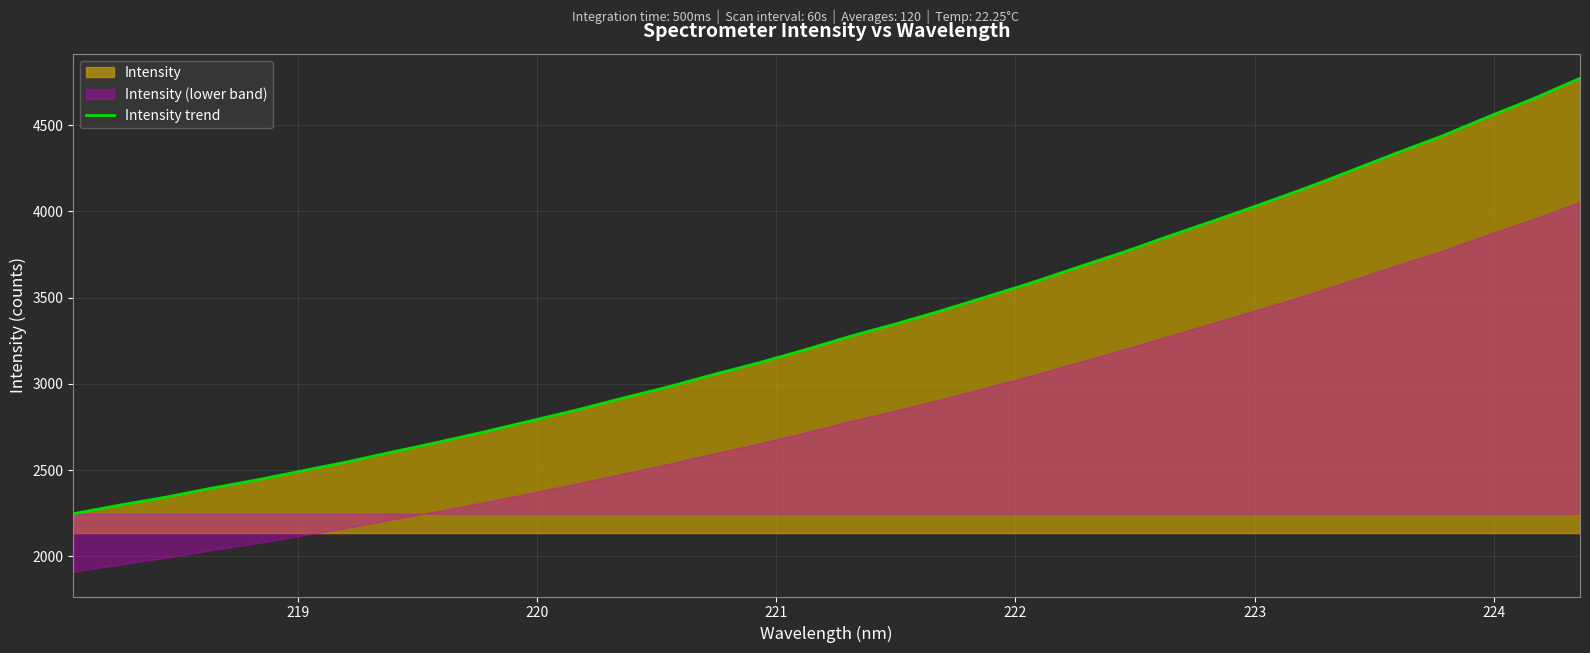

What is the maximum value for Intensity trend?

4771.8